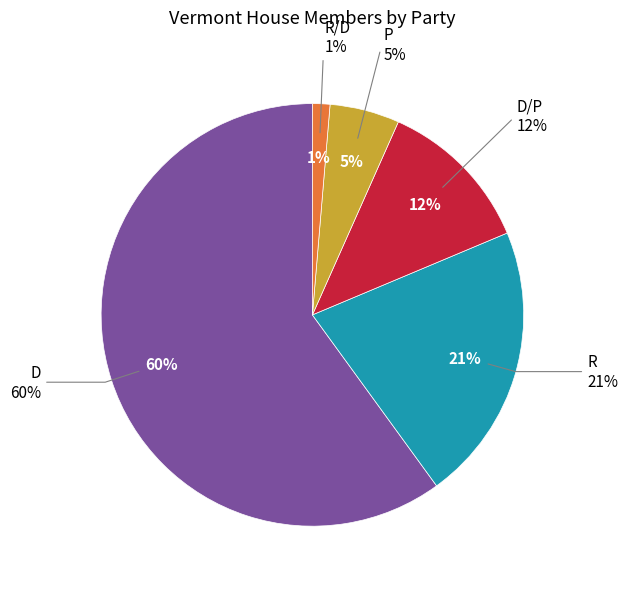

What is the smallest slice in the pie chart?

R/D